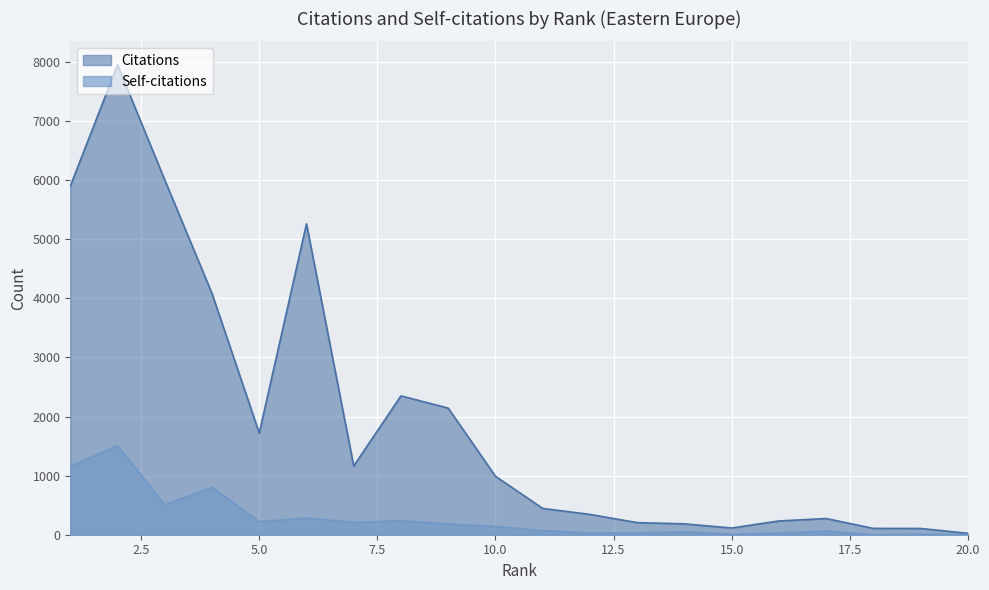

Reading left to right, list all the values displayed in this chart.

Citations: 20=24	19=106	18=107	17=274	16=233	15=114	14=184	13=205	12=344	11=445	10=990	9=2143	8=2350	7=1163	6=5262	5=1721	4=4083	3=6004	2=7952	1=5899
Self-citations: 20=0	19=8	18=2	17=61	16=29	15=7	14=49	13=32	12=30	11=69	10=141	9=181	8=238	7=209	6=283	5=221	4=804	3=507	2=1507	1=1162